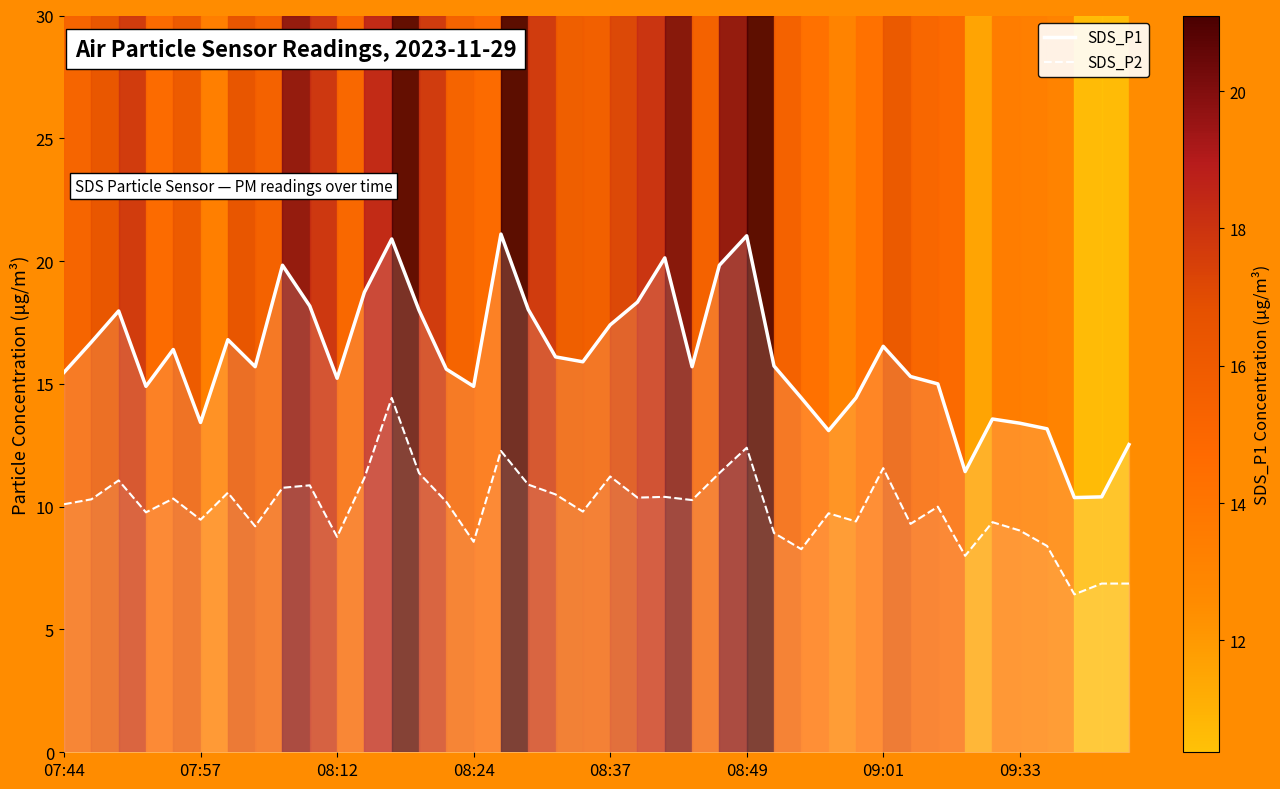

True or false: SDS_P1 and SDS_P2 intersect in this chart.

False